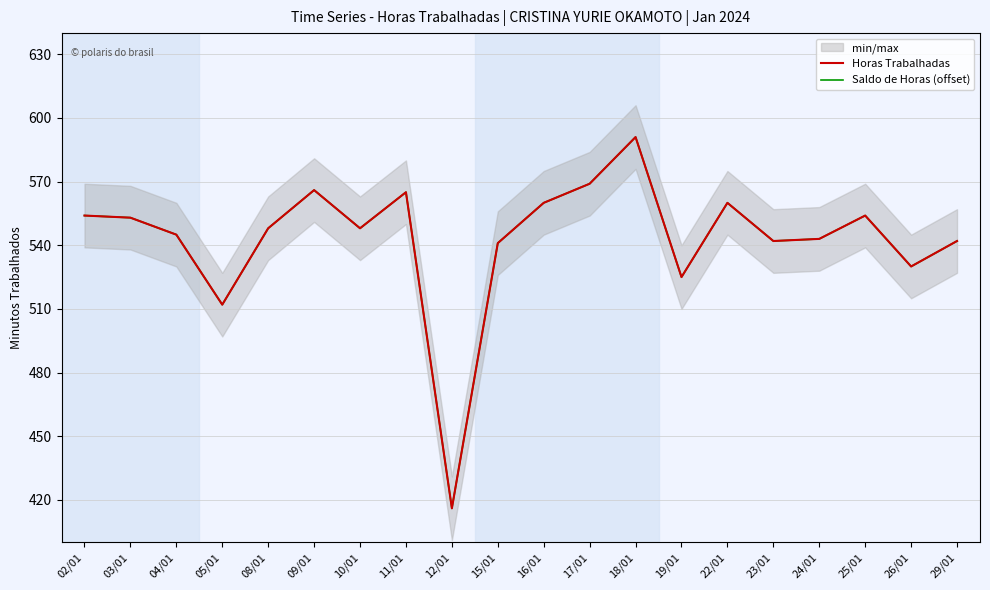

Which series changed the most between 02/01 and 03/01?

Horas Trabalhadas